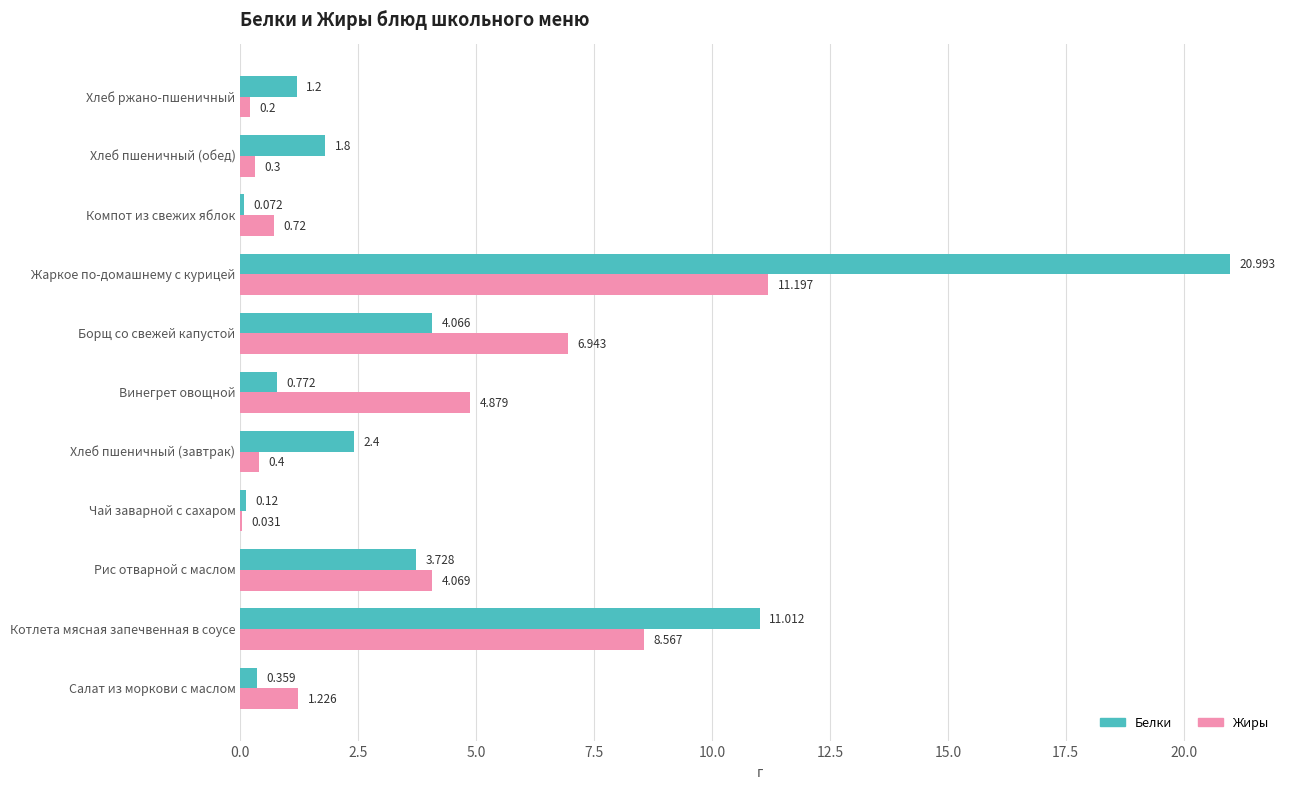

Which series changed the most between Котлета мясная запечвенная в соусе and Хлеб пшеничный (завтрак)?

Белки